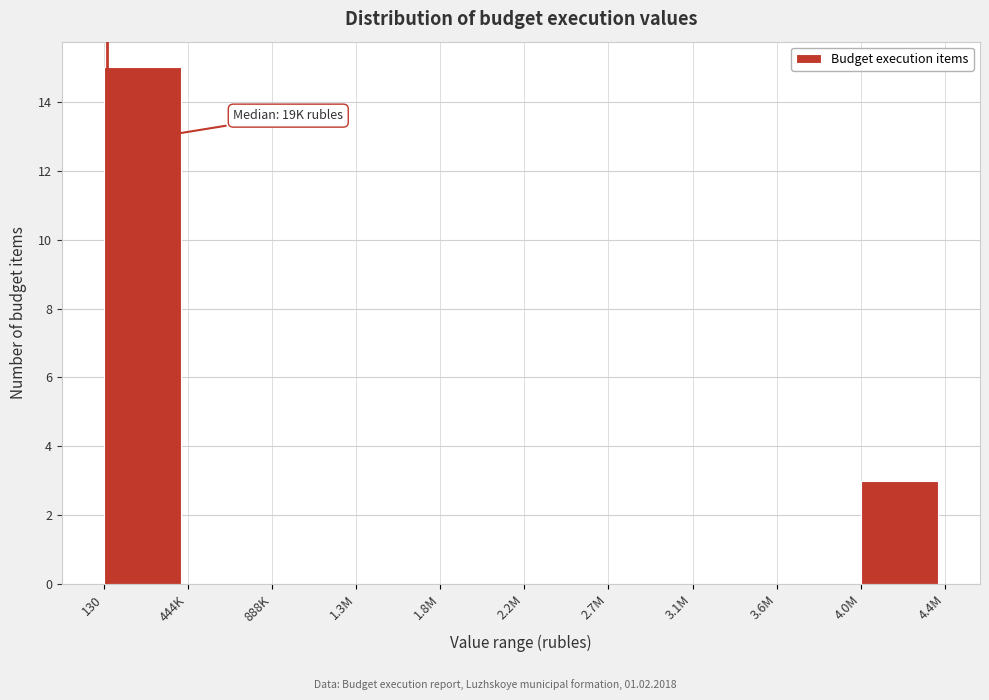

Reading right to left, transcribe all the data shown in this chart.

4.0M=3	3.6M=0	3.1M=0	2.7M=0	2.2M=0	1.8M=0	1.3M=0	888K=0	444K=0	130=15